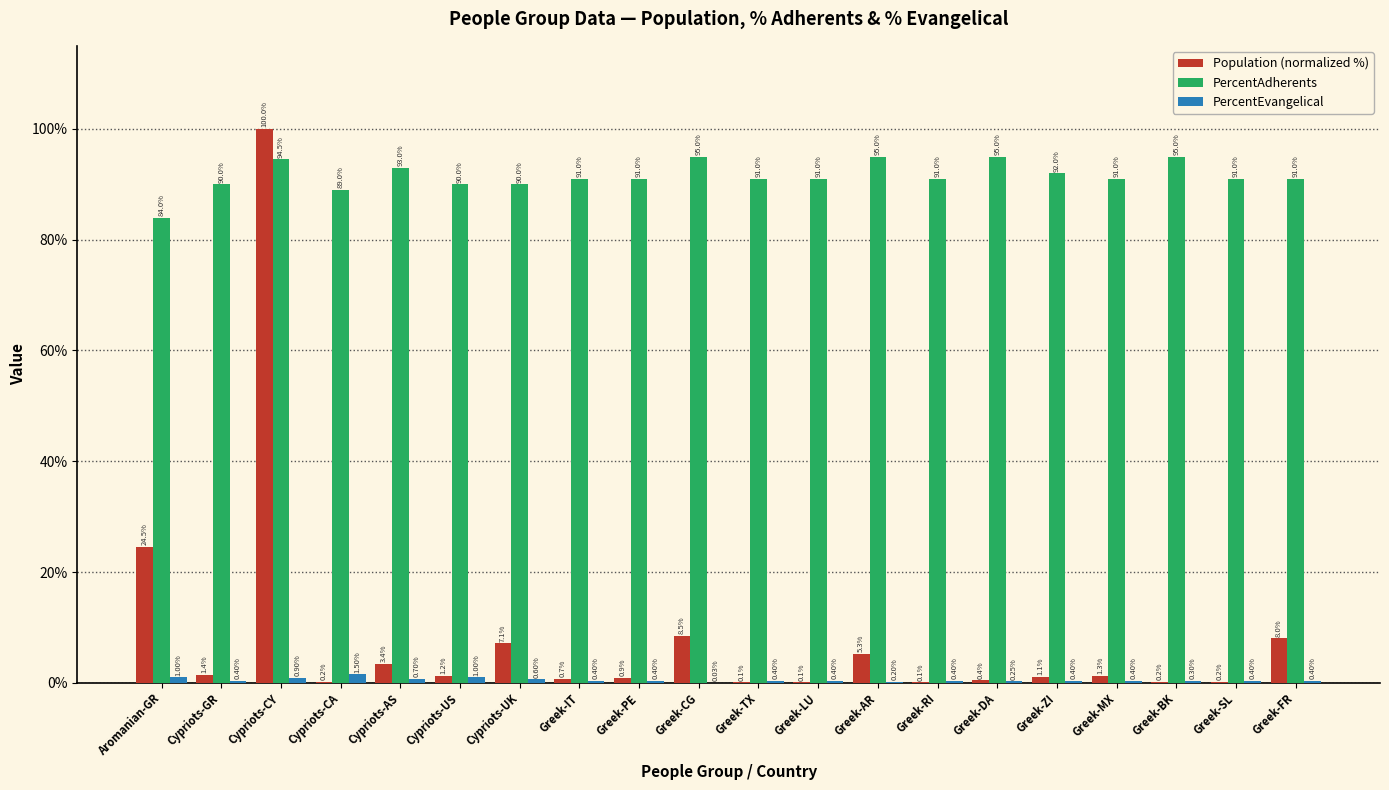

Which label corresponds to the largest value in the chart?

Cypriots-CY